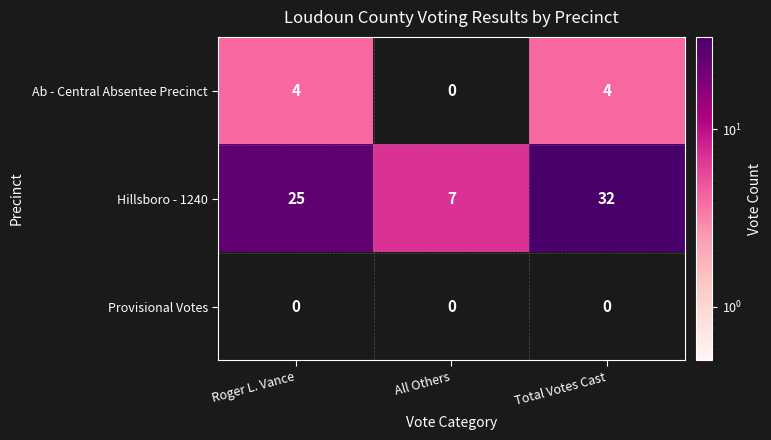

Reading left to right, list all the values displayed in this chart.

Ab - Central Absentee Precinct: 4	0	4
Hillsboro - 1240: 25	7	32
Provisional Votes: 0	0	0